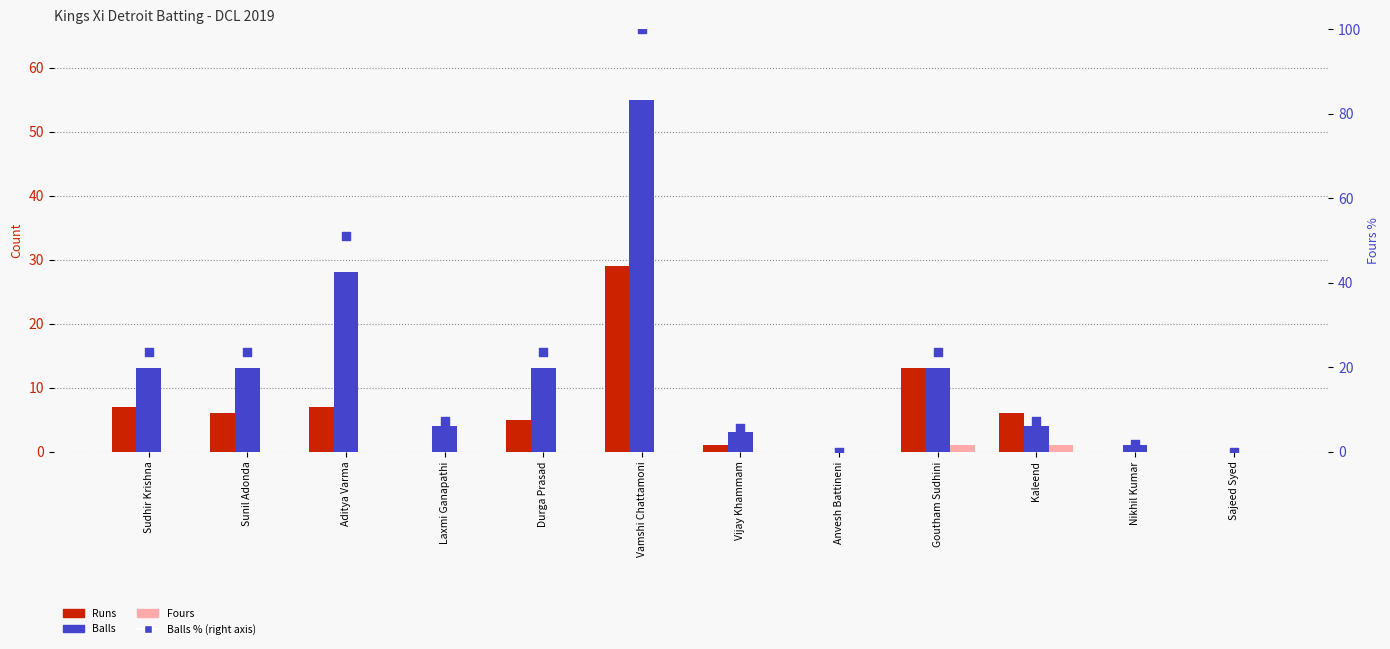

Which series reaches the minimum Y coordinate?

Runs